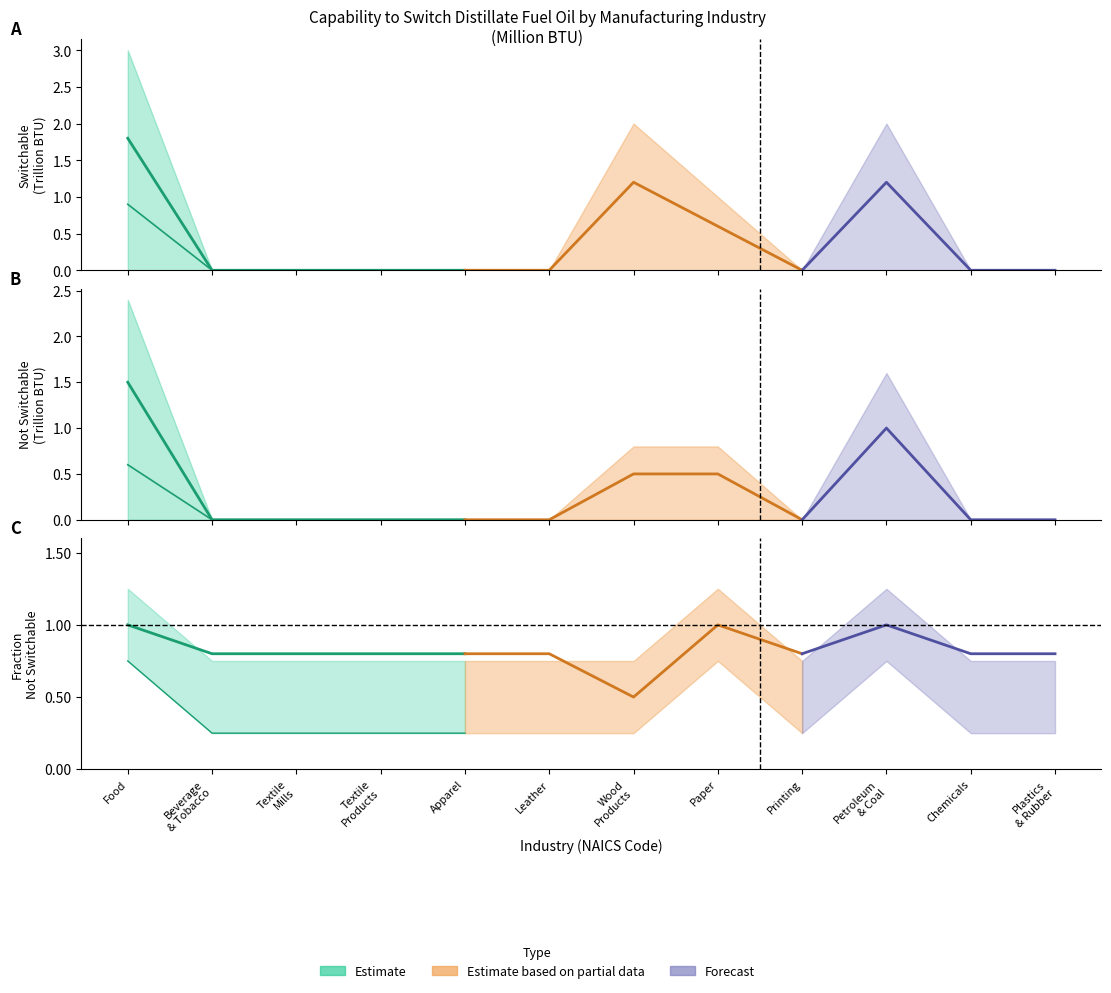

How many categories are shown in the chart?

12